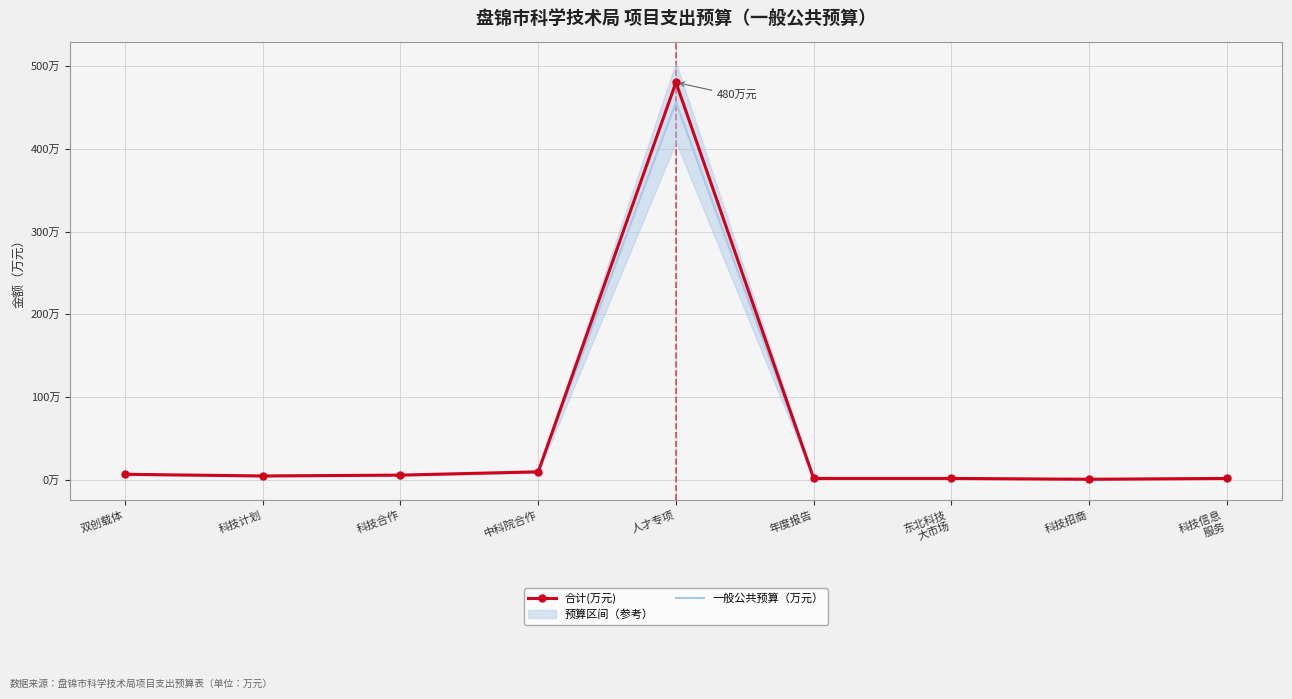

What is the label of the 9th point from the left?

科技信息
服务